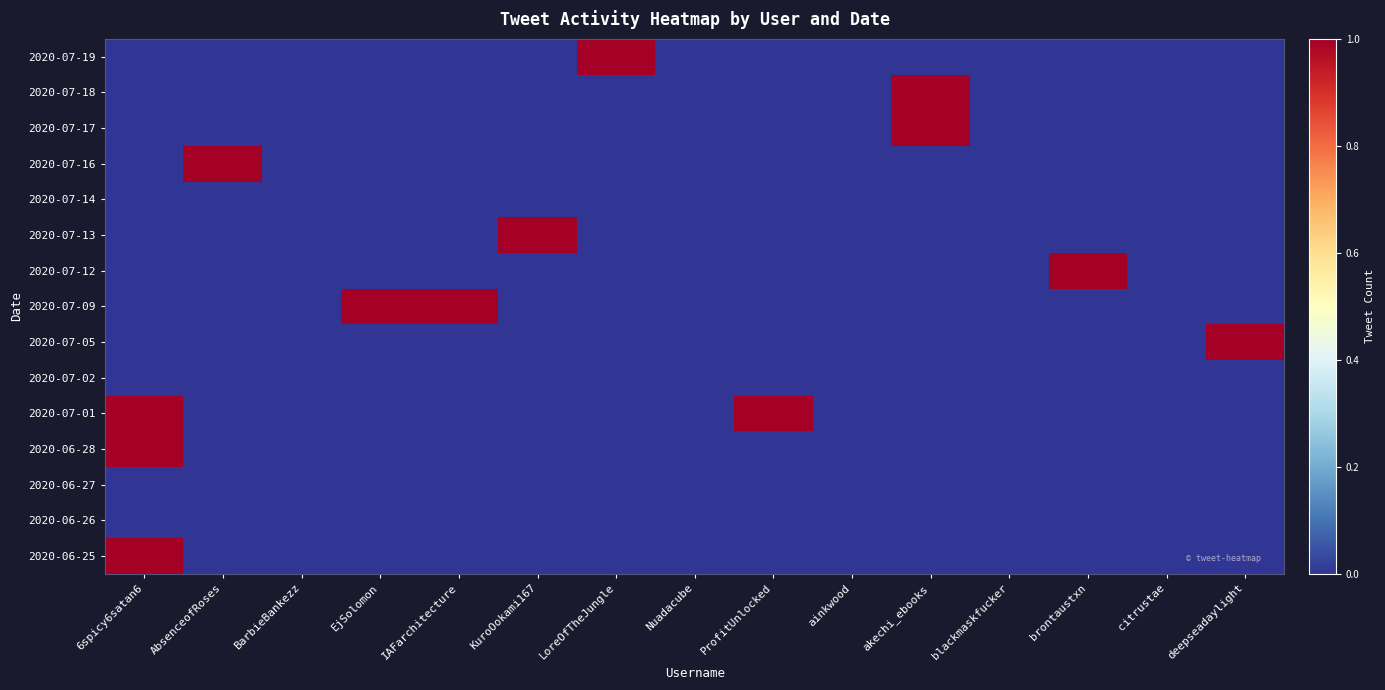

Which category has the lowest value across all series?

6spicy6satan6